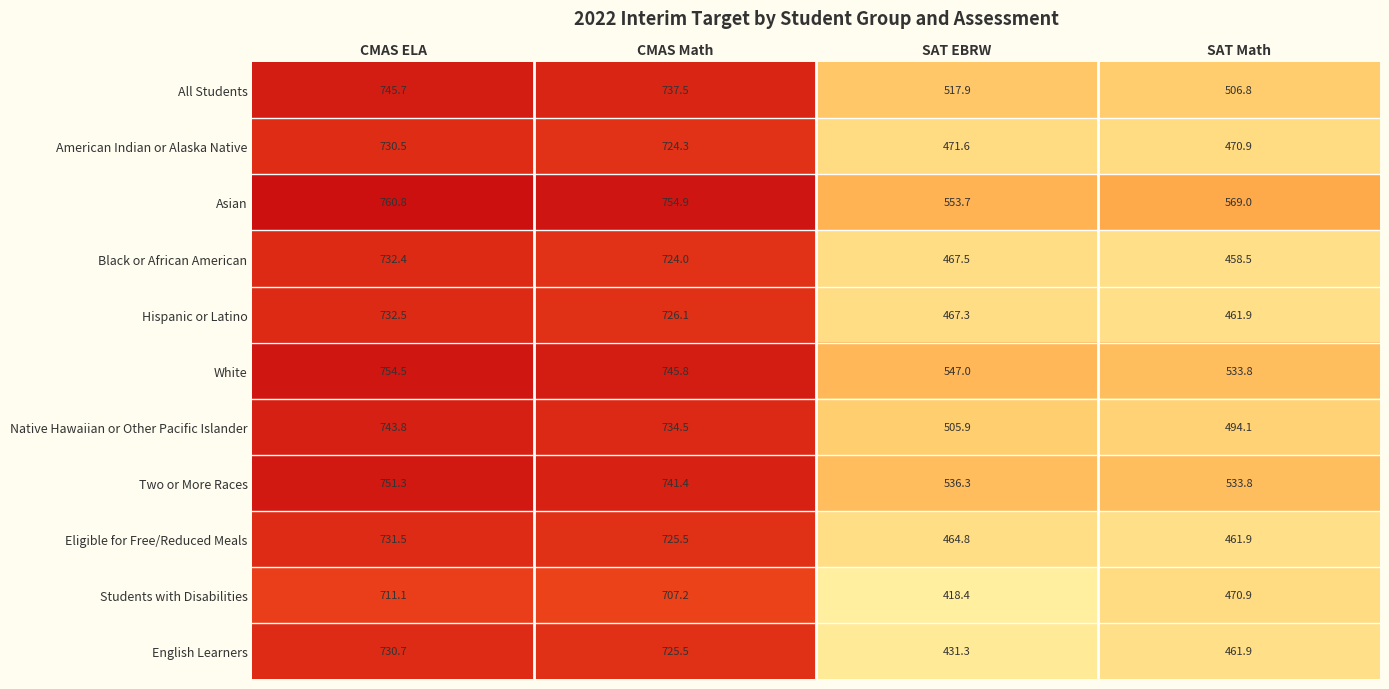

Rank the series by their maximum value, from lowest to highest.

Students with Disabilities, American Indian or Alaska Native, English Learners, Eligible for Free/Reduced Meals, Black or African American, Hispanic or Latino, Native Hawaiian or Other Pacific Islander, All Students, Two or More Races, White, Asian